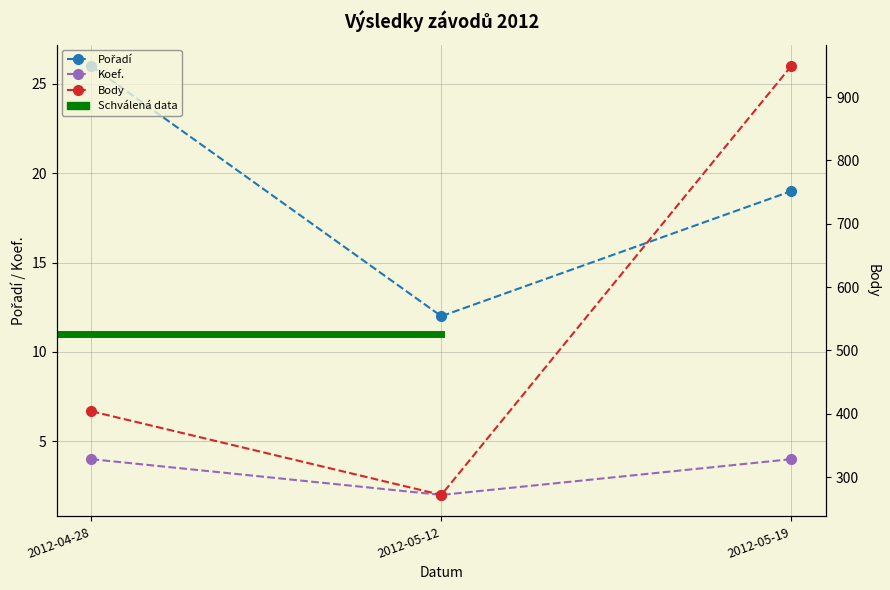

At which label does Body reach its minimum?

2012-05-12